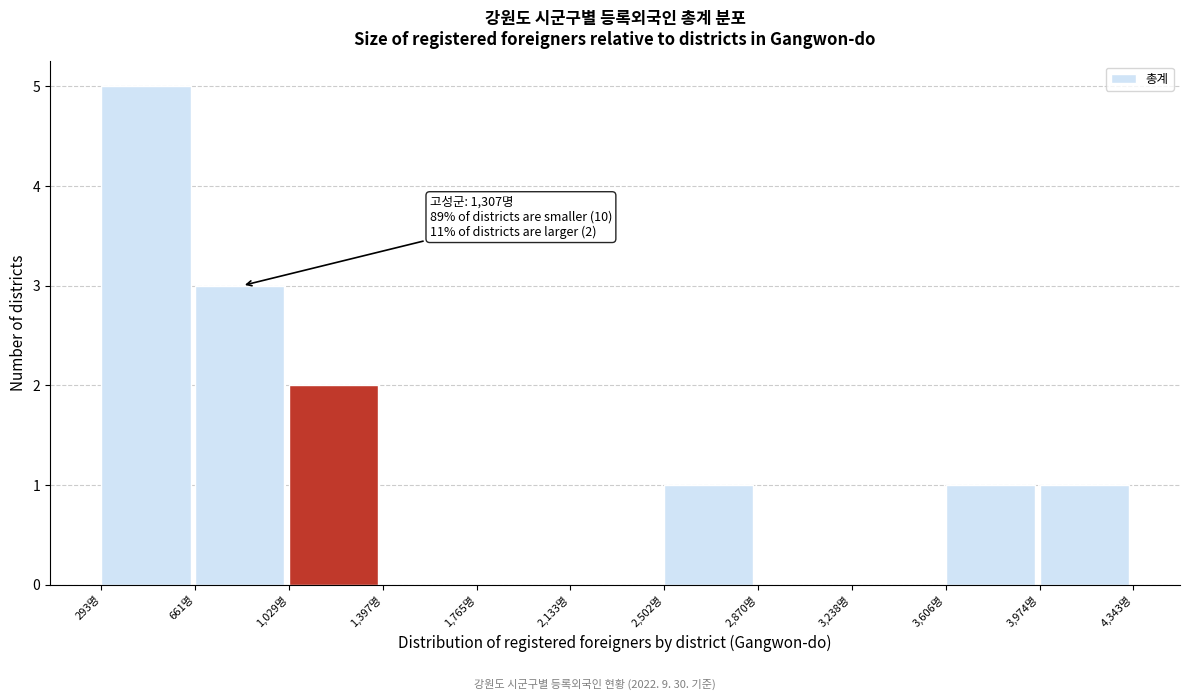

Which range on the x-axis has the tallest bar?

300 to 650